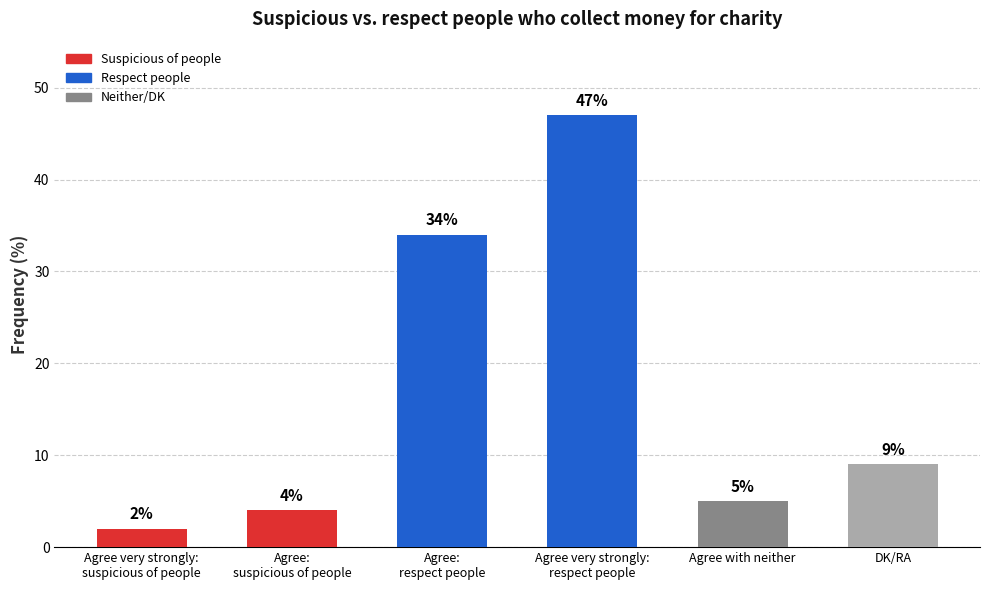

Reading left to right, transcribe all the data shown in this chart.

2	4	34	47	5	9